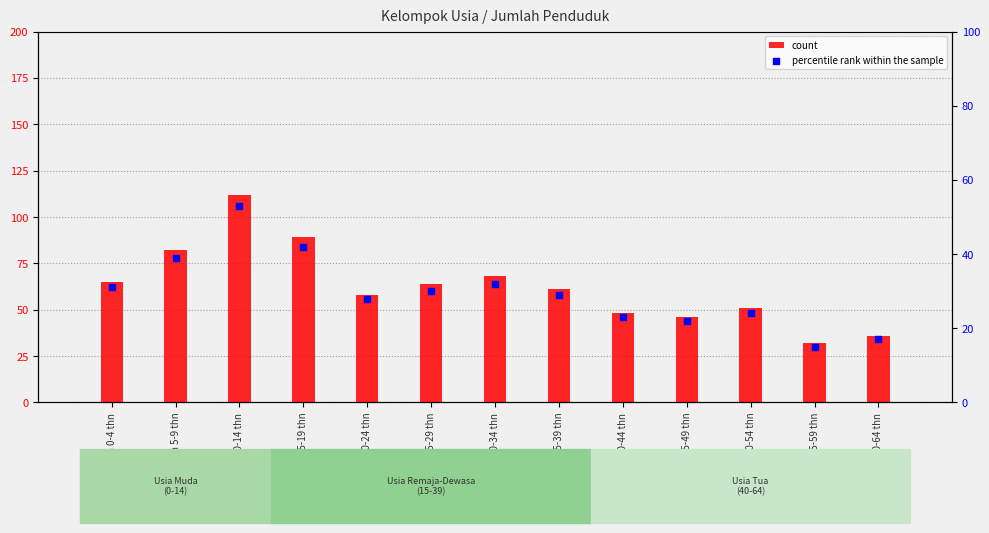

At how many categories does at least one series exceed 110?

1